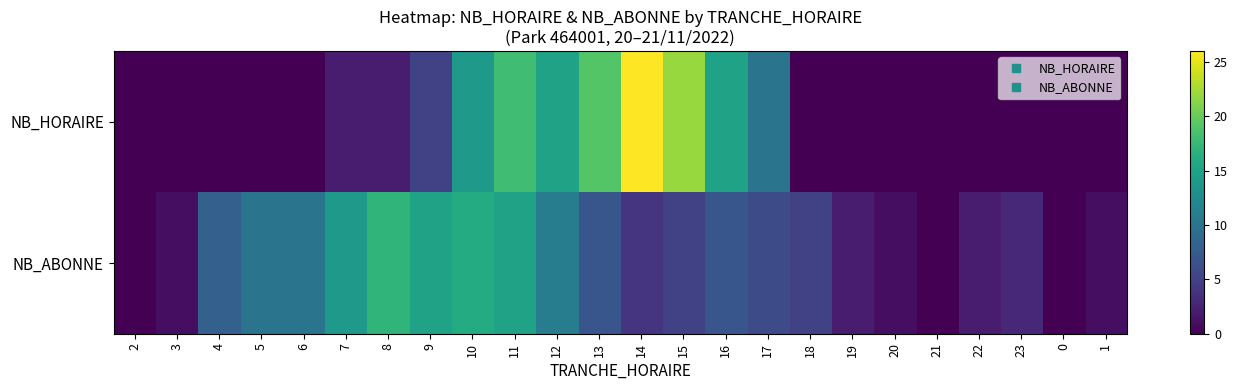

Reading left to right, extract all data points from this chart.

NB_HORAIRE: 2=0	3=0	4=0	5=0	6=0	7=2	8=2	9=5	10=14	11=18	12=15	13=19	14=26	15=22	16=15	17=10	18=0	19=0	20=0	21=0	22=0	23=0	0=0	1=0
NB_ABONNE: 2=0	3=1	4=8	5=10	6=10	7=14	8=17	9=15	10=16	11=15	12=11	13=7	14=4	15=5	16=7	17=6	18=5	19=2	20=1	21=0	22=2	23=3	0=0	1=1